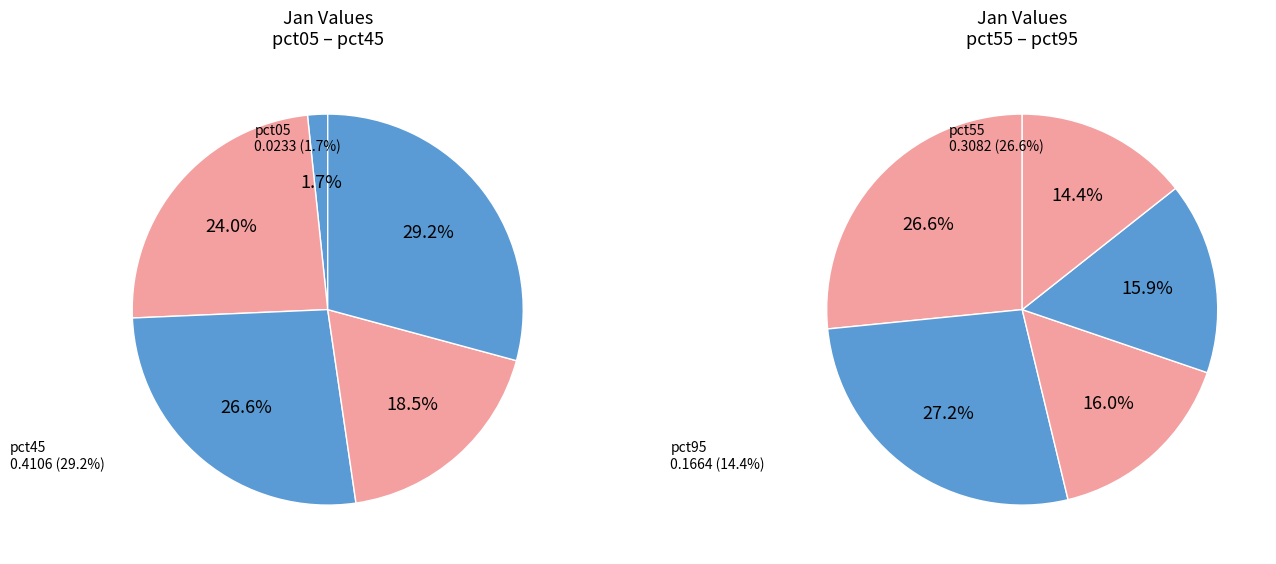

True or false: pct65 accounts for 12% of the total.

True